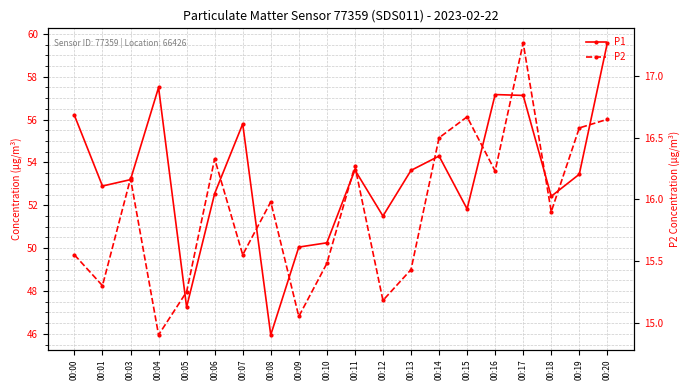

Reading left to right, transcribe all the data shown in this chart.

P1: 00:00=56.2	00:01=52.9	00:03=53.2	00:04=57.5	00:05=47.2	00:06=52.5	00:07=55.8	00:08=46.0	00:09=50.0	00:10=50.2	00:11=53.6	00:12=51.5	00:13=53.6	00:14=54.3	00:15=51.8	00:16=57.2	00:17=57.1	00:18=52.4	00:19=53.5	00:20=59.6
P2: 00:00=15.6	00:01=15.3	00:03=16.2	00:04=14.9	00:05=15.2	00:06=16.3	00:07=15.6	00:08=16.0	00:09=15.1	00:10=15.5	00:11=16.3	00:12=15.2	00:13=15.4	00:14=16.5	00:15=16.7	00:16=16.2	00:17=17.3	00:18=15.9	00:19=16.6	00:20=16.6